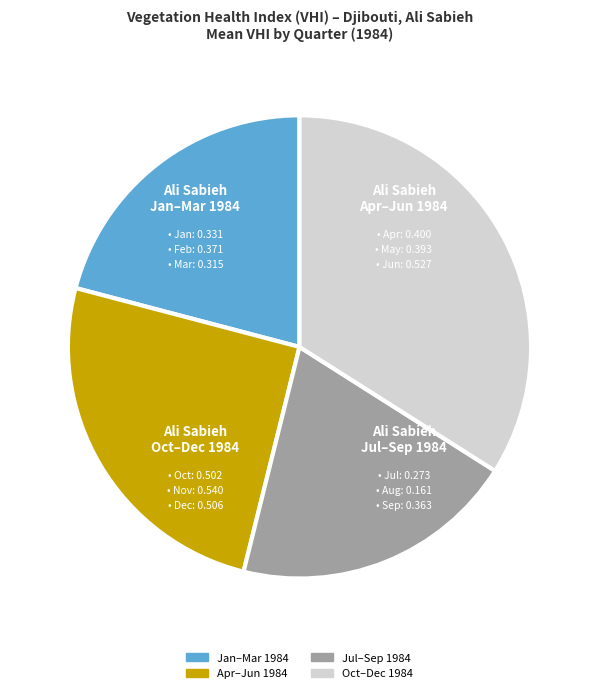

How many segments does this pie chart have?

4